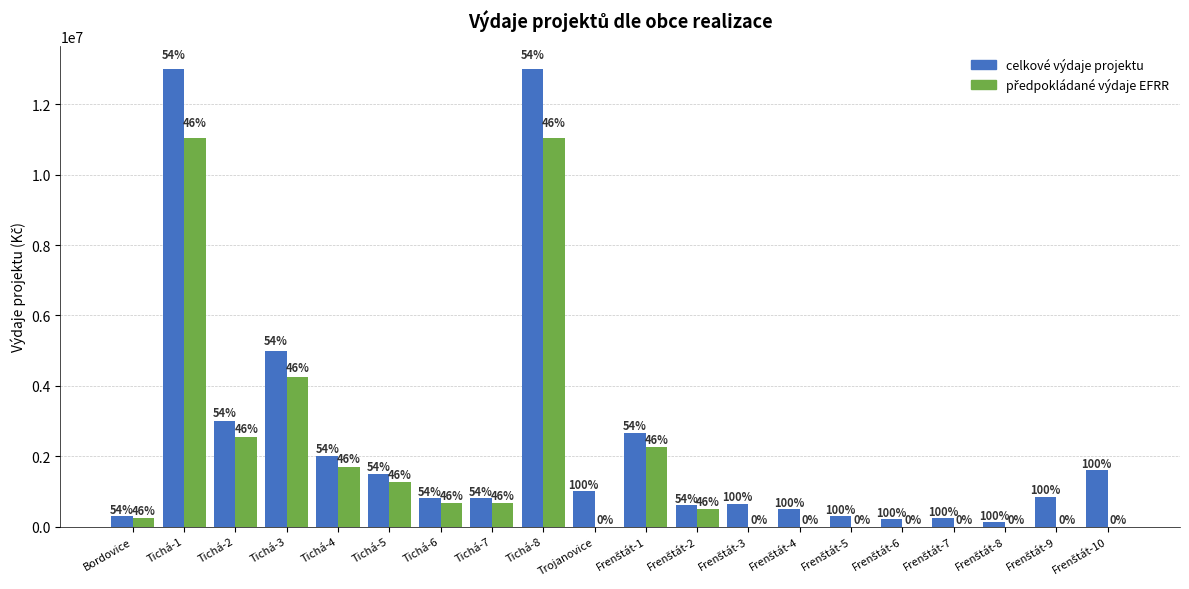

True or false: celkové výdaje projektu has a value of 200000 at Frenštát-6.

True